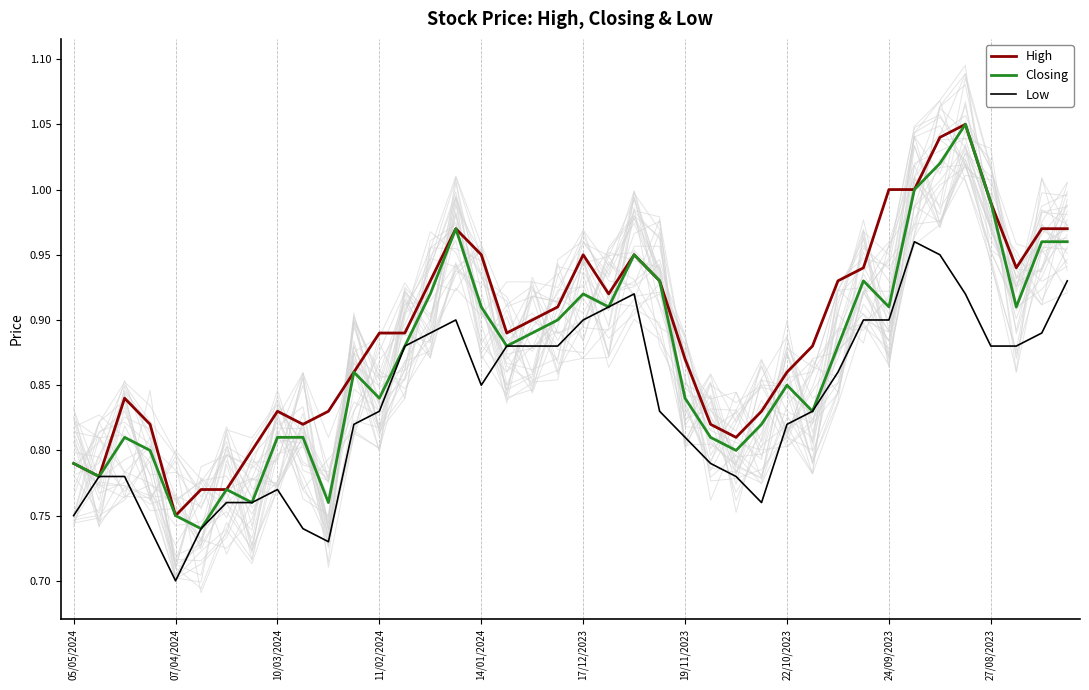

At which label does High reach its minimum?

07/04/2024